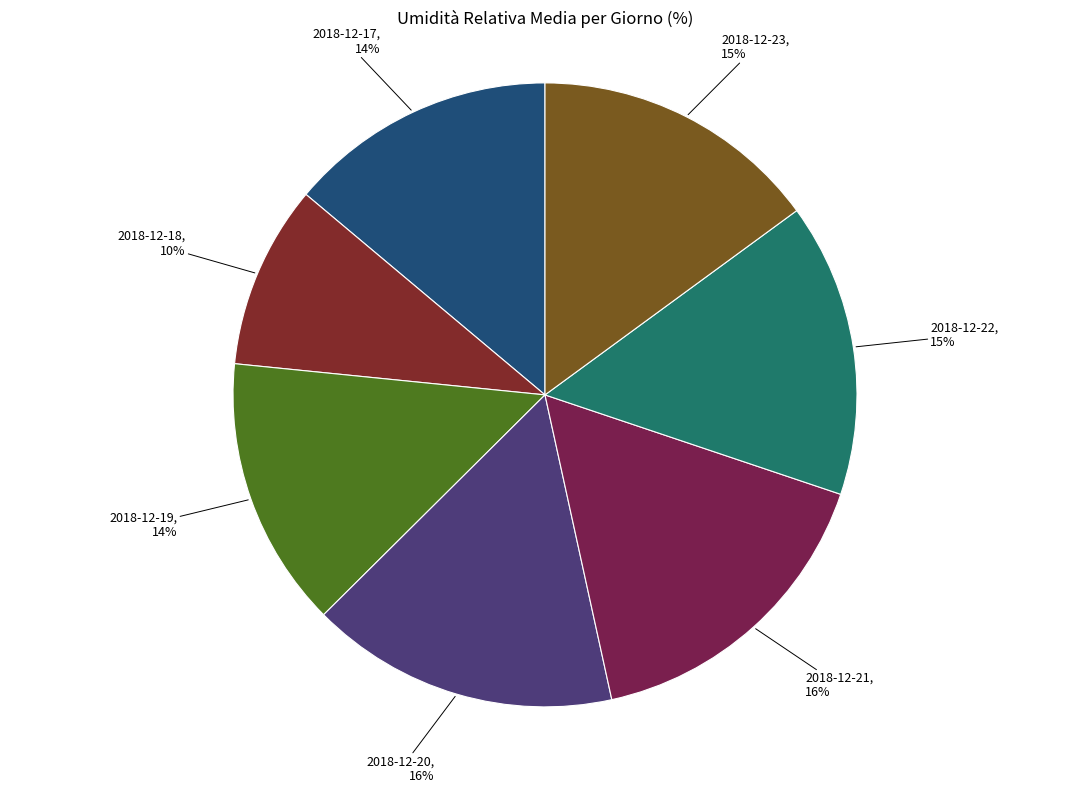

Approximately how many times larger is the value at 2018-12-19, 14% compared to 2018-12-23, 15%?

0.9